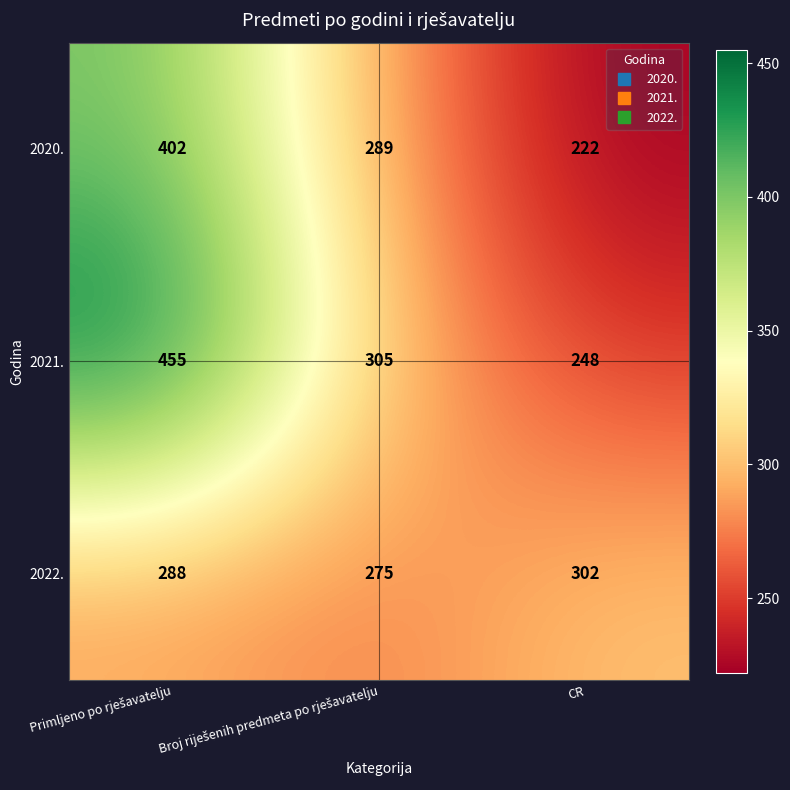

What is the spread (max minus min) of values at CR?

80